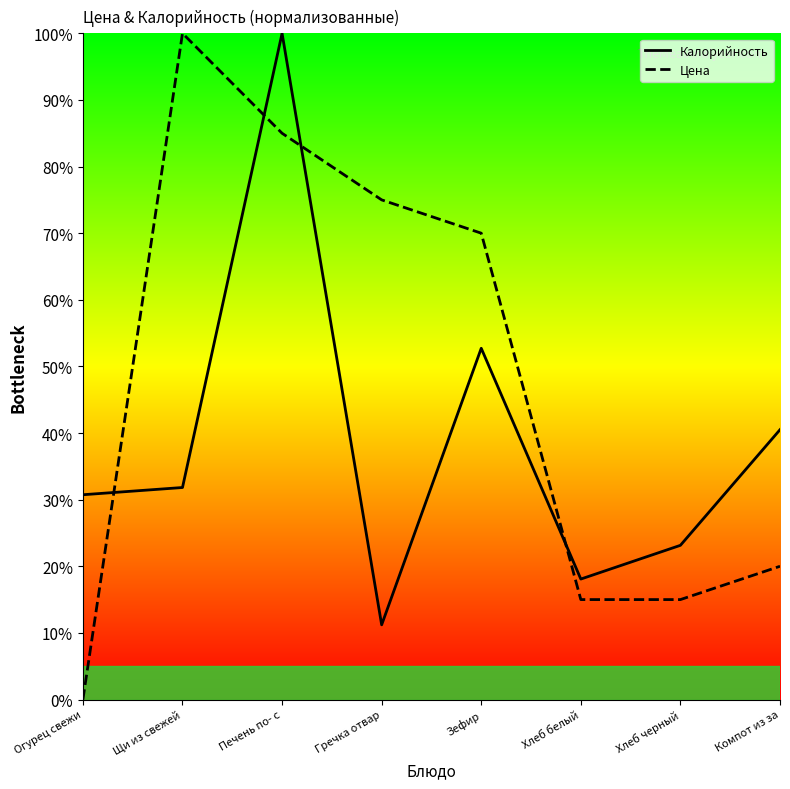

What is the label of the 5th point from the right?

Гречка отвар